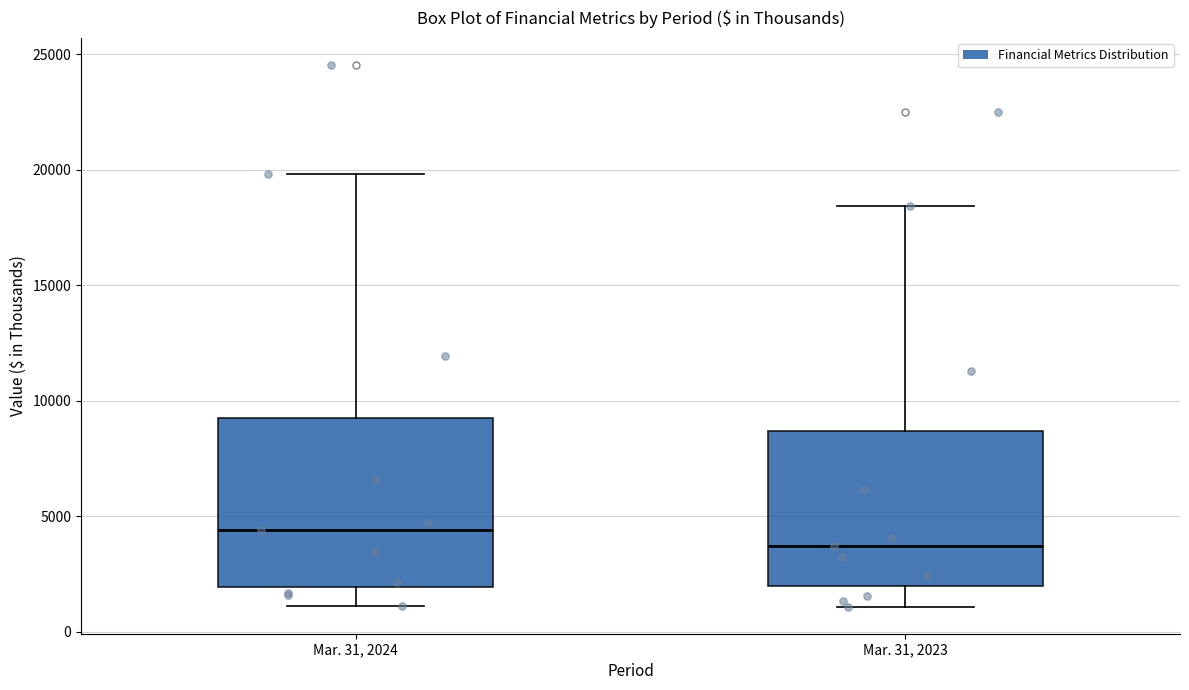

Where does the lower whisker of the box for Mar. 31, 2024 end on the y-axis? The values are not printed on the chart, so give them approximately, as read against the axis.

1000